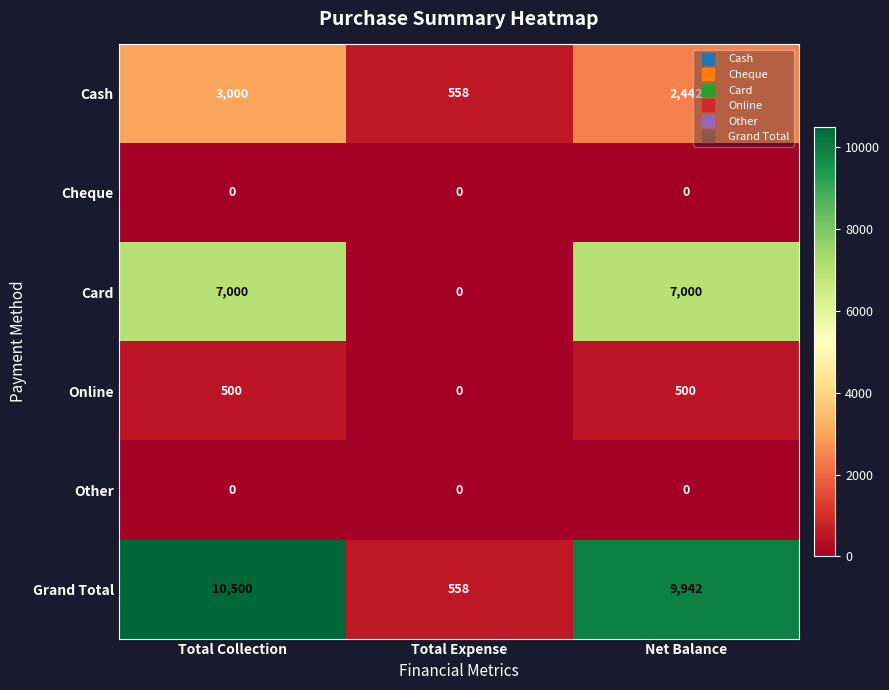

At which category is the sum across all series the highest?

Total Collection